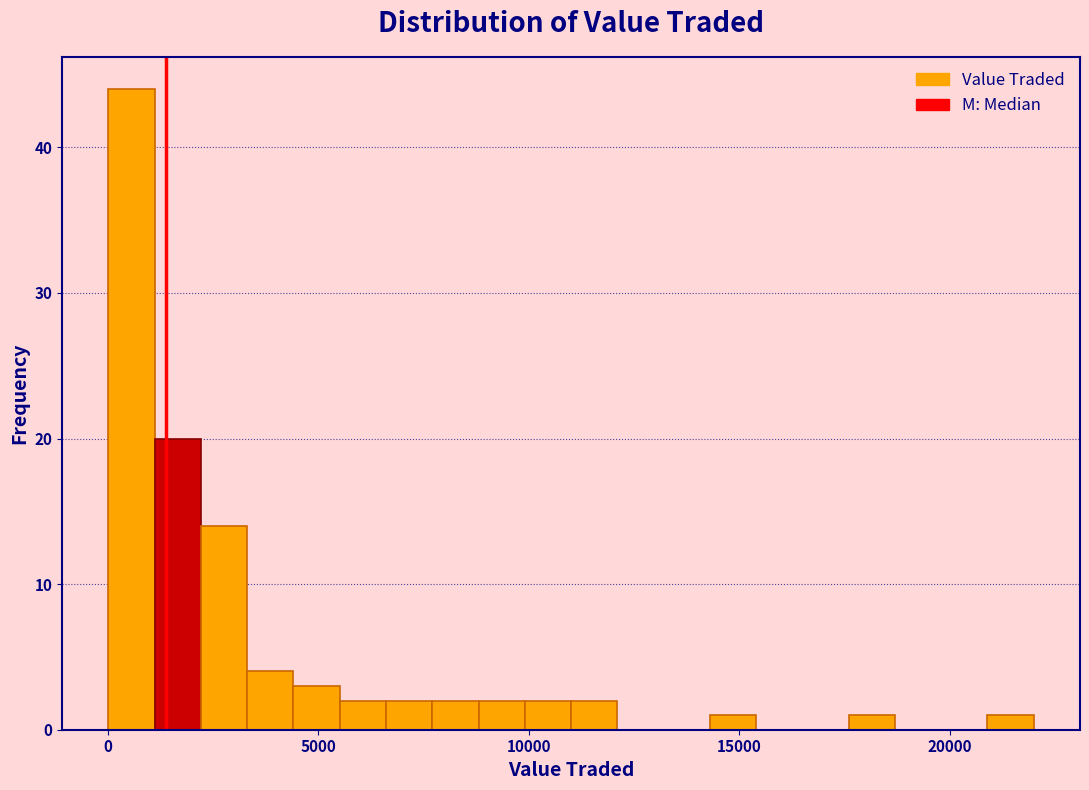

Read against the x-axis, roughly where is the centre of the tallest bar?

500